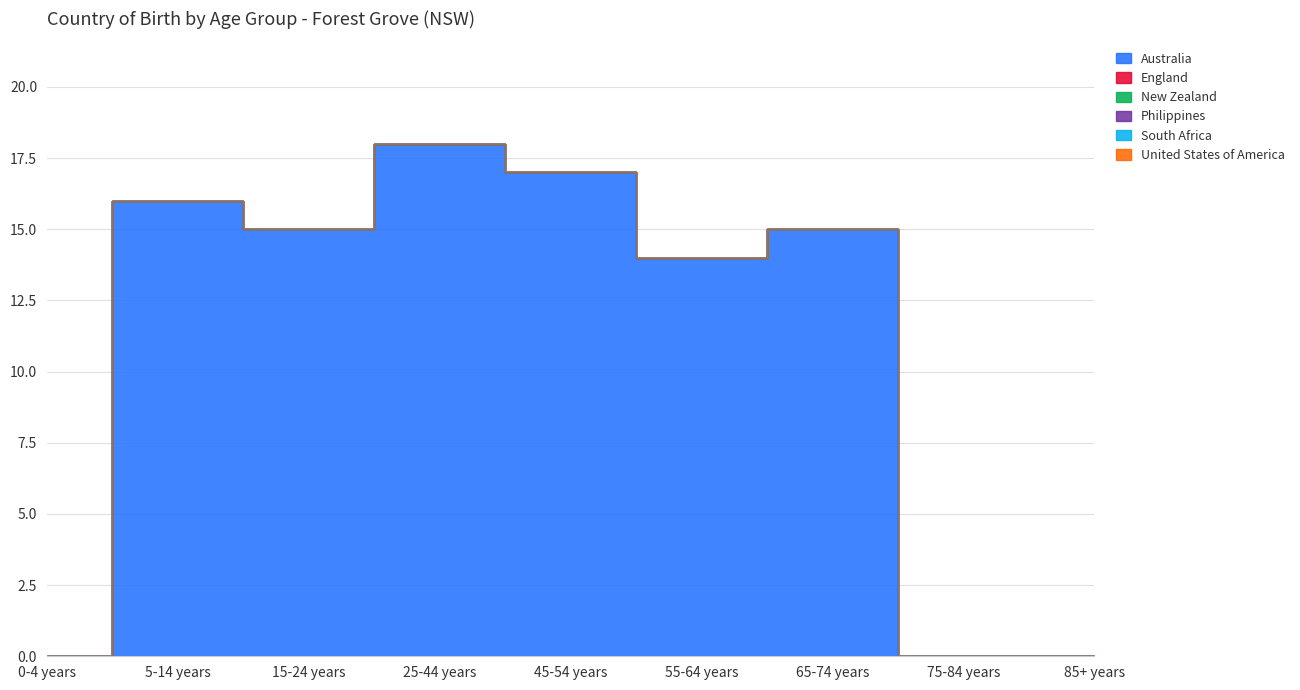

Reading left to right, extract all data points from this chart.

Australia: 0-4 years=0	5-14 years=16	15-24 years=15	25-44 years=18	45-54 years=17	55-64 years=14	65-74 years=15	75-84 years=0	85+ years=0
England: 0-4 years=0	5-14 years=0	15-24 years=0	25-44 years=0	45-54 years=0	55-64 years=0	65-74 years=0	75-84 years=0	85+ years=0
New Zealand: 0-4 years=0	5-14 years=0	15-24 years=0	25-44 years=0	45-54 years=0	55-64 years=0	65-74 years=0	75-84 years=0	85+ years=0
Philippines: 0-4 years=0	5-14 years=0	15-24 years=0	25-44 years=0	45-54 years=0	55-64 years=0	65-74 years=0	75-84 years=0	85+ years=0
South Africa: 0-4 years=0	5-14 years=0	15-24 years=0	25-44 years=0	45-54 years=0	55-64 years=0	65-74 years=0	75-84 years=0	85+ years=0
United States of America: 0-4 years=0	5-14 years=0	15-24 years=0	25-44 years=0	45-54 years=0	55-64 years=0	65-74 years=0	75-84 years=0	85+ years=0